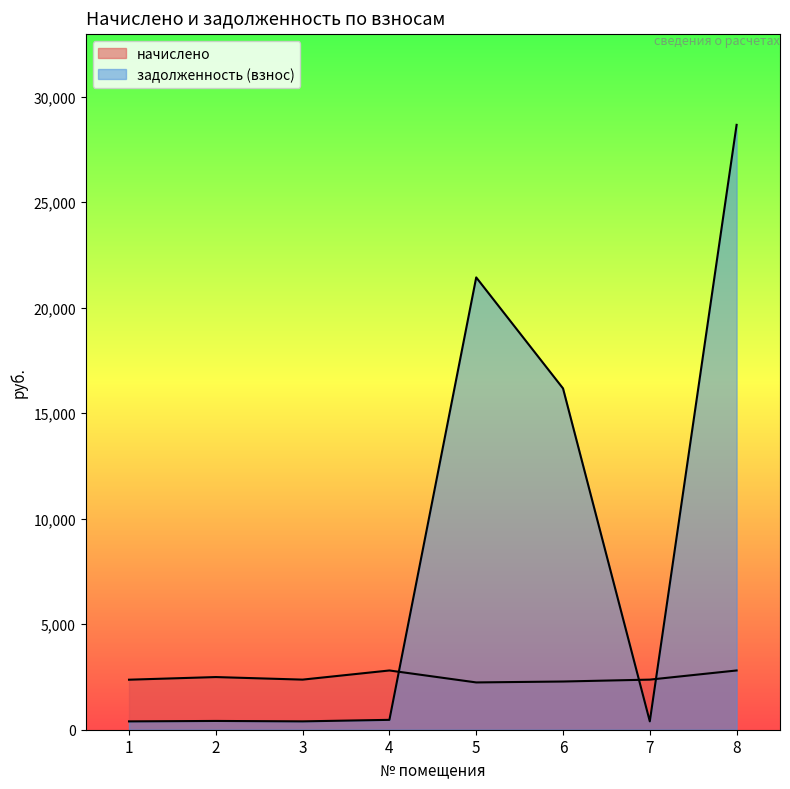

What is the sum of the начислено values at 2 and 4?

5302.2